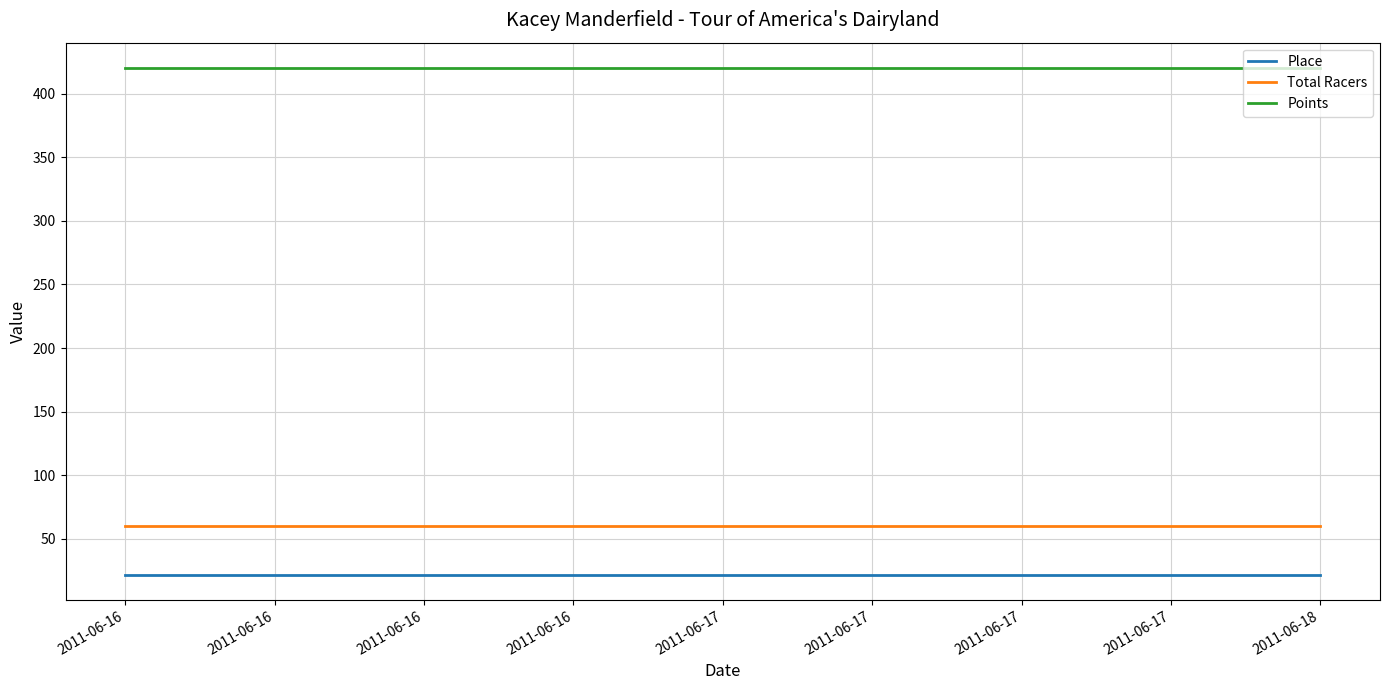

At 2011-06-16, list the series in order from smallest to largest.

Place, Total Racers, Points